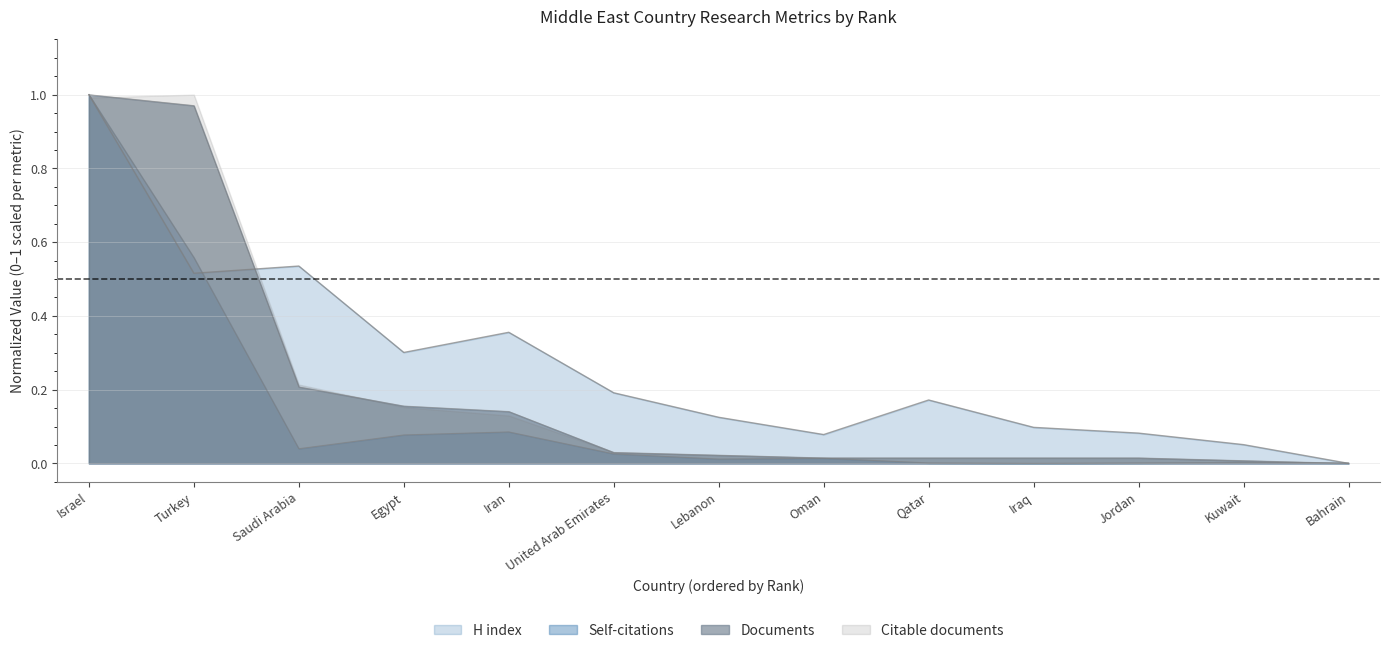

In Self-citations, how many points are lower than both neighbors (excluding endpoints)?

3